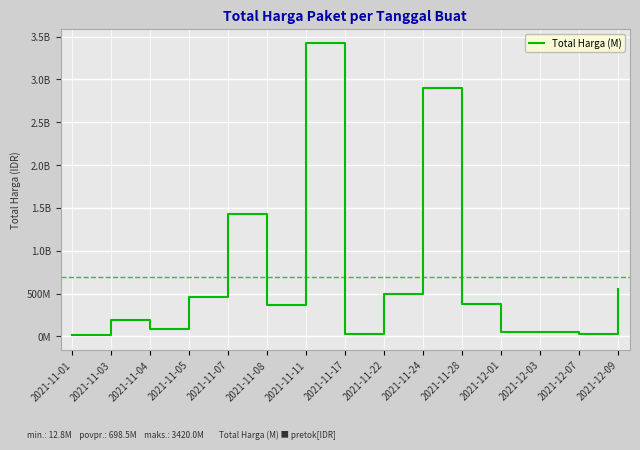

What is the change in value from 2021-11-08 to 2021-11-11?

+3050197440